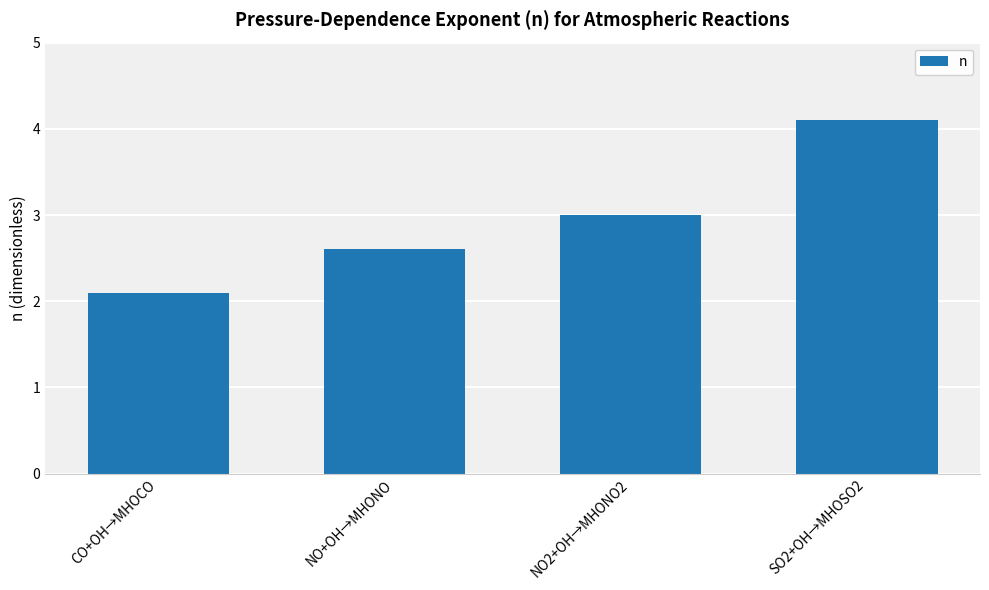

At which category does the chart reach its peak across all series?

SO2+OH→MHOSO2